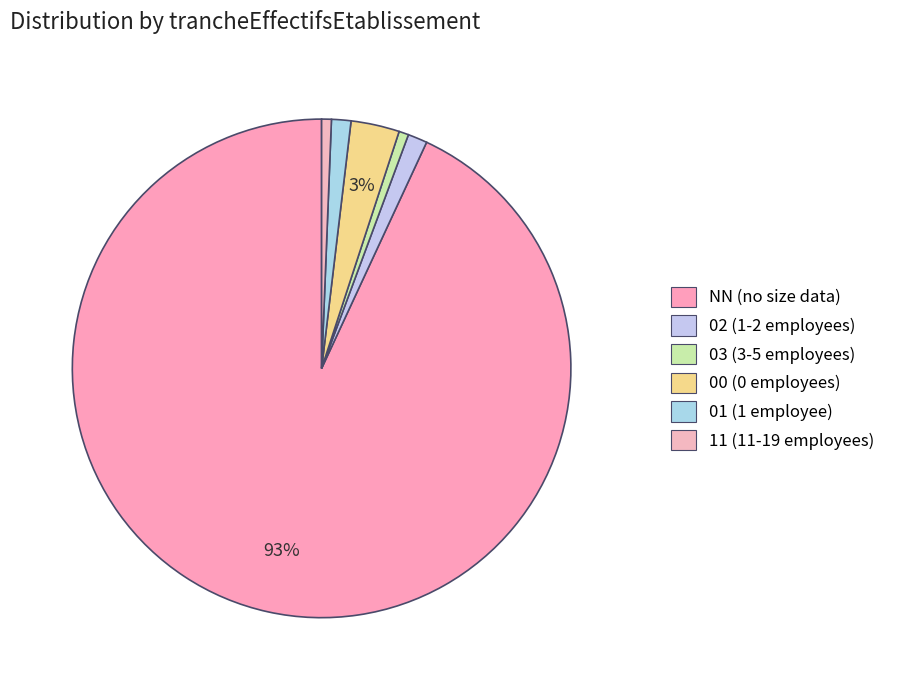

What percentage is the NN slice, to the nearest percent?

93%